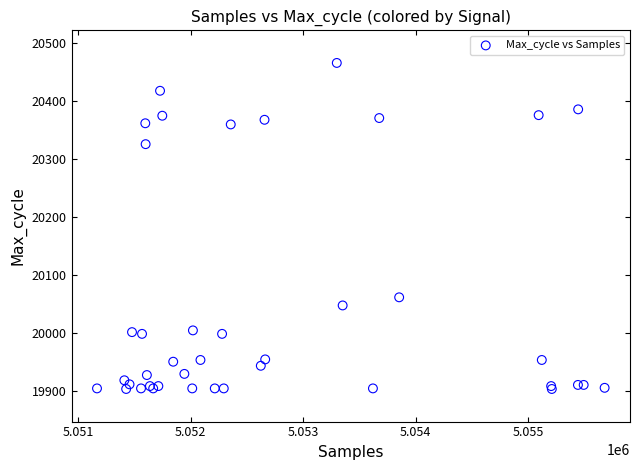

What Y value in the scatter plot is closest to 20185?

20062